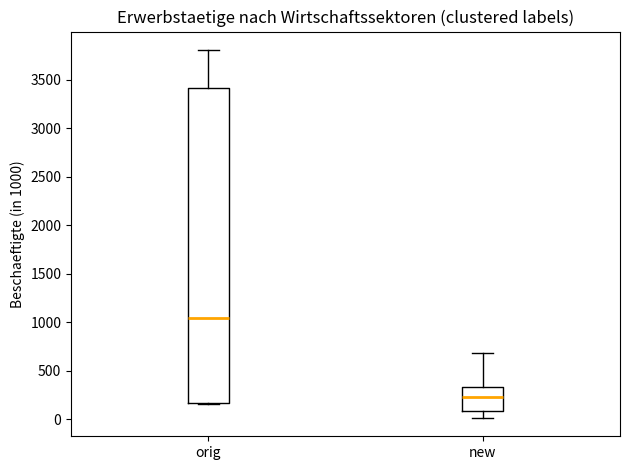

Comparing the boxes themselves (not the whiskers), which one is the tallest?

orig